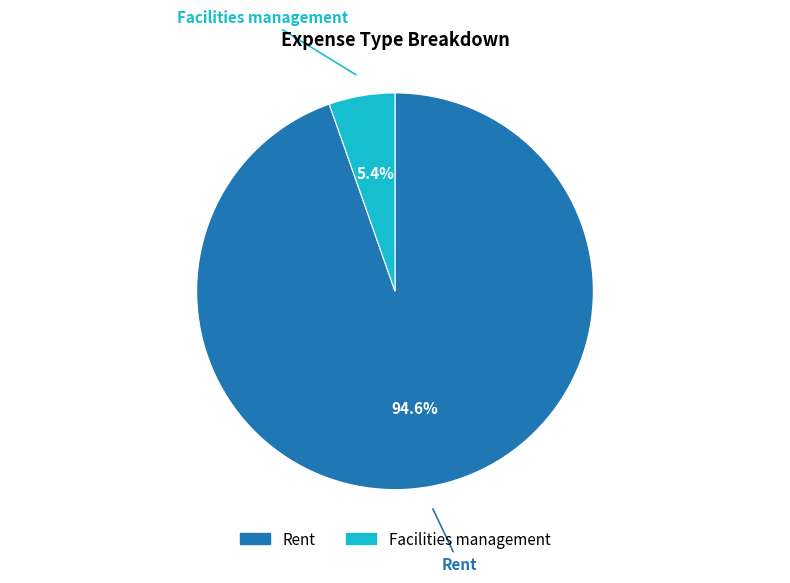

True or false: Facilities management accounts for 13% of the total.

False